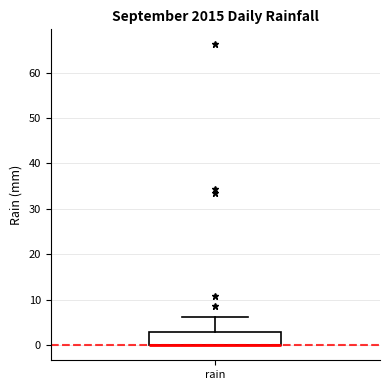

Transcribe this box plot: give where the median line is, the range the box spans, and where the two whiskers end, as read against the y-axis. The values are not printed on the chart, so give them approximately, as read against the axis.

median 0 (drawn on the box's lower edge), box 0 to 3, whiskers 0 to 6